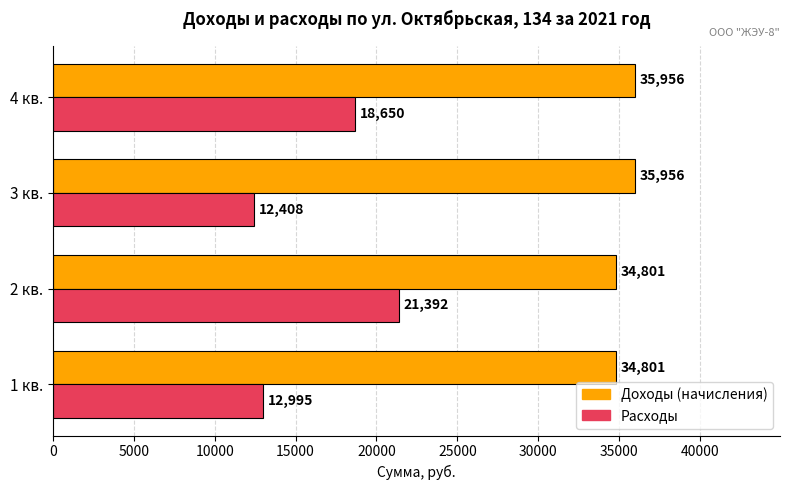

At how many categories does at least one series exceed 32295?

4